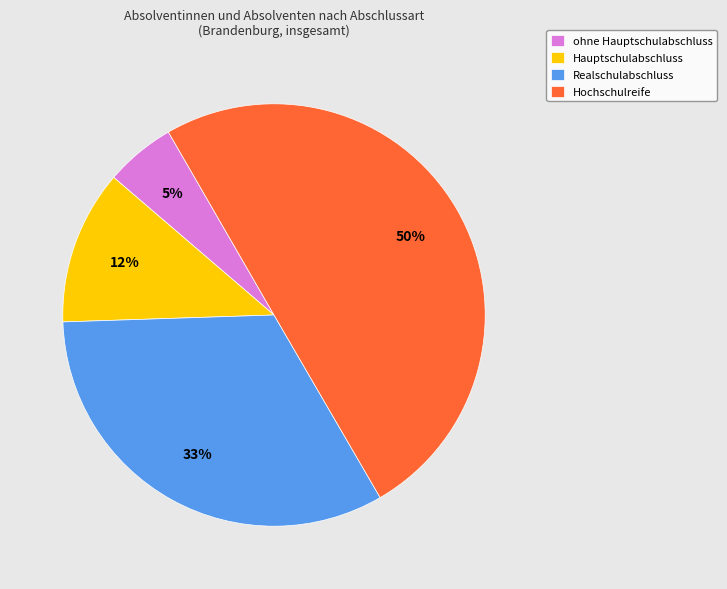

To the nearest percent, what is the difference between the largest and smallest slice percentages?

45%